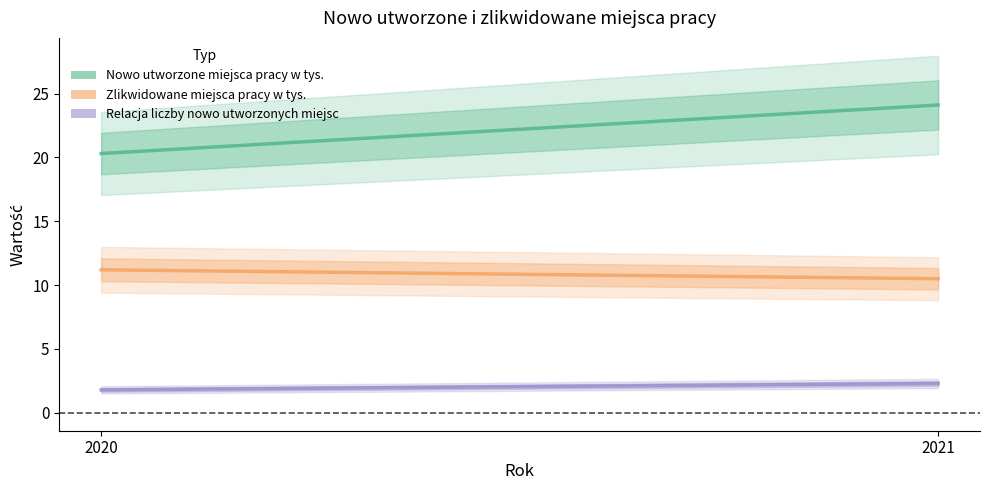

Between 2020 and 2021, which is larger?

2021